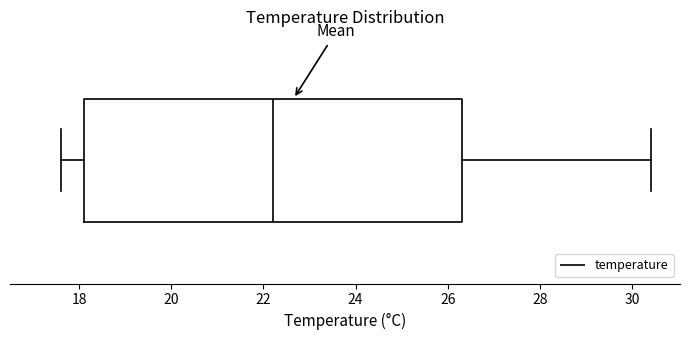

Transcribe this box plot: give where the median line is, the range the box spans, and where the two whiskers end, as read against the x-axis. The values are not printed on the chart, so give them approximately, as read against the axis.

median 22.2, box 18.2 to 26.4, whiskers 17.6 to 30.4